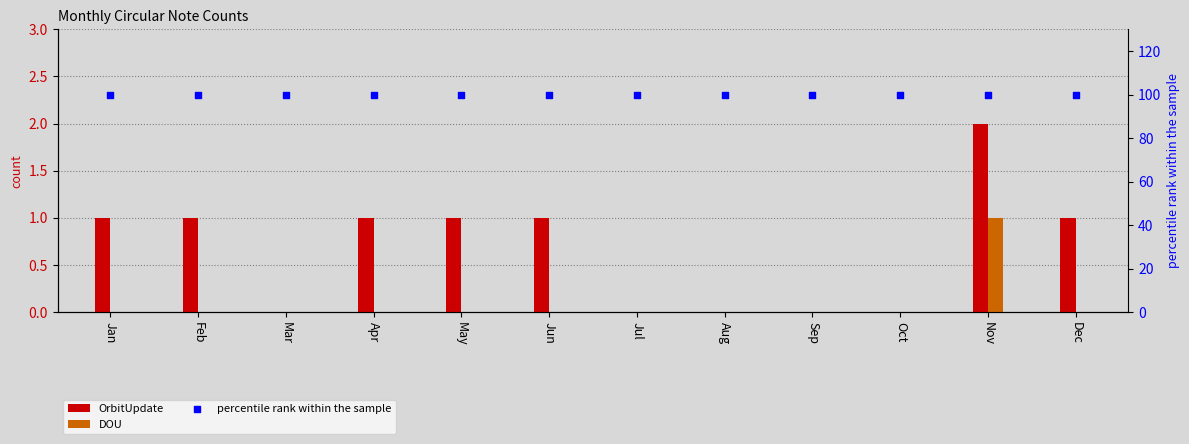

Which series has the widest spread of Y values?

OrbitUpdate